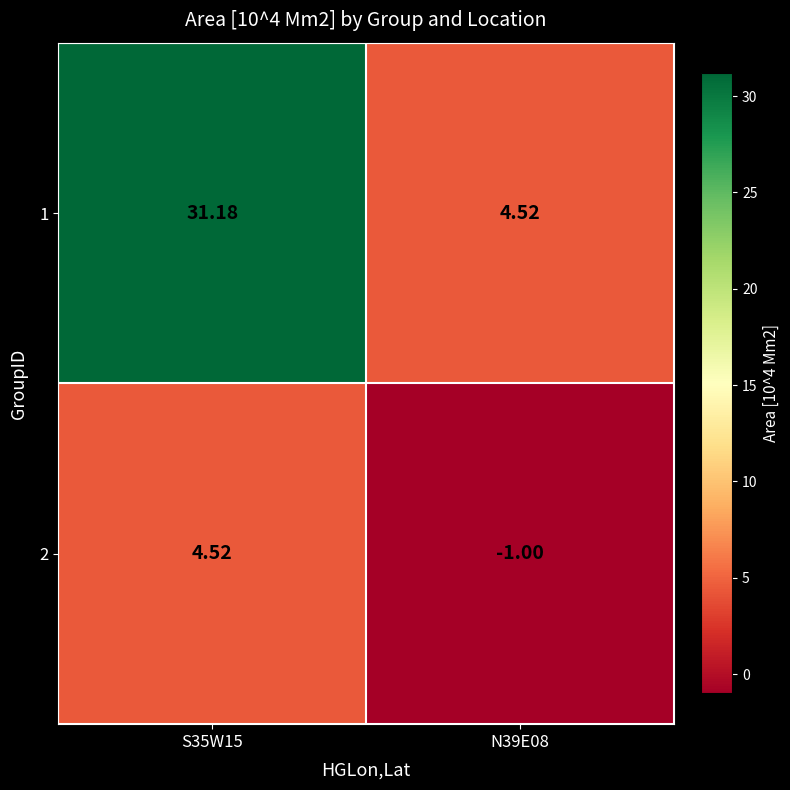

Is the value of 1 at N39E08 greater than the value of 2 at N39E08?

Yes